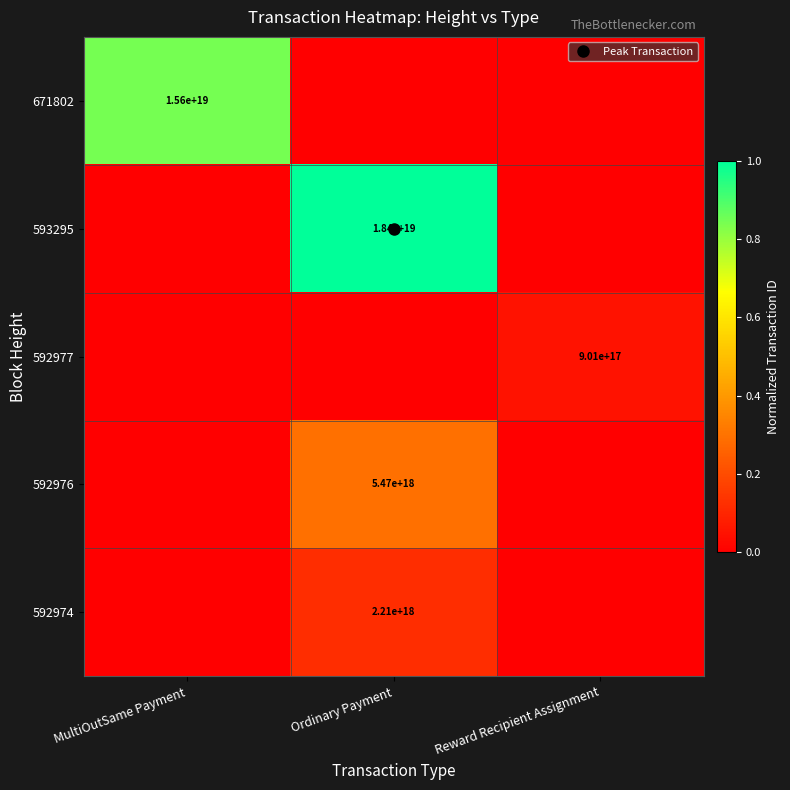

What is the difference between the maximum and minimum values in the 592974 series?

0.1